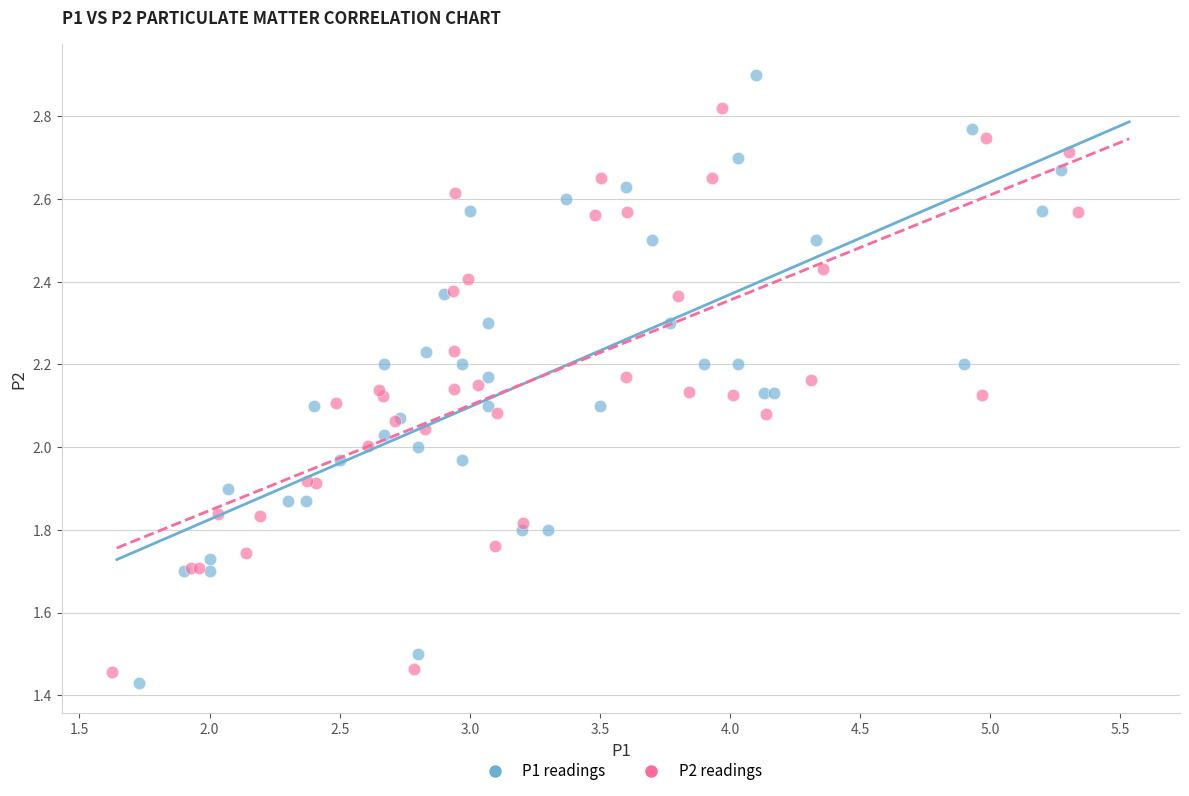

Which series has the widest spread of Y values?

P1 readings